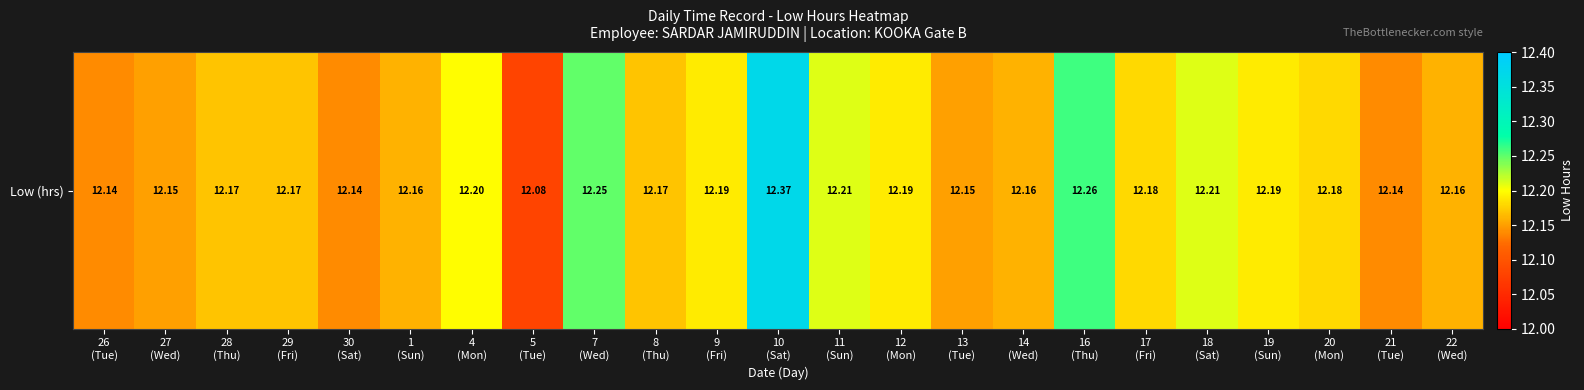

What is the sum of the values at 14
(Wed) and 12
(Mon)?

24.4